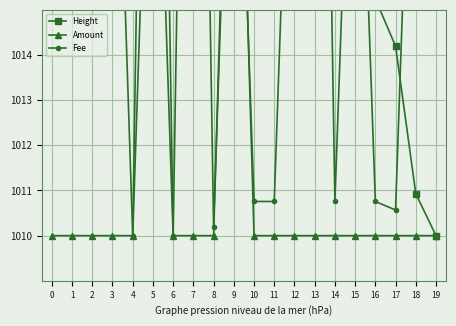

How many interior local peaks does the Amount series have?

2